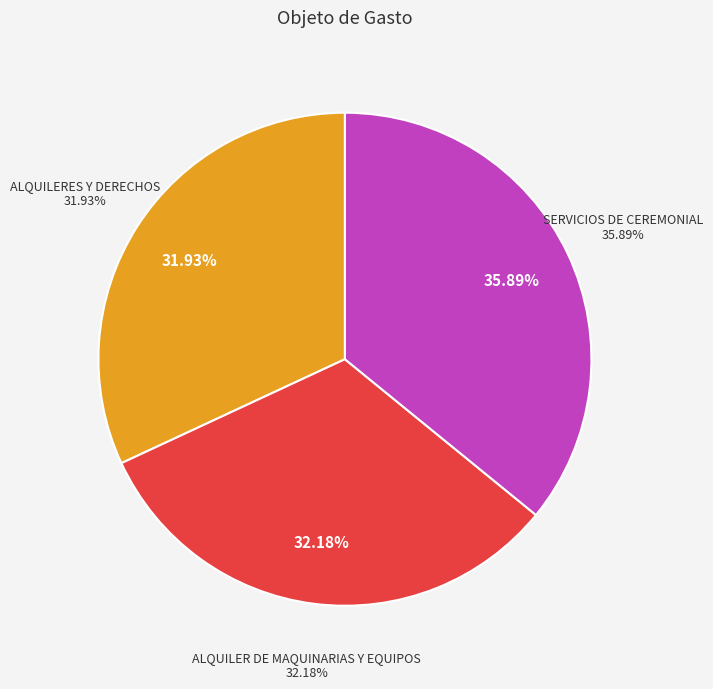

Between SERVICIOS DE CEREMONIAL and ALQUILERES Y DERECHOS, which is larger?

SERVICIOS DE CEREMONIAL